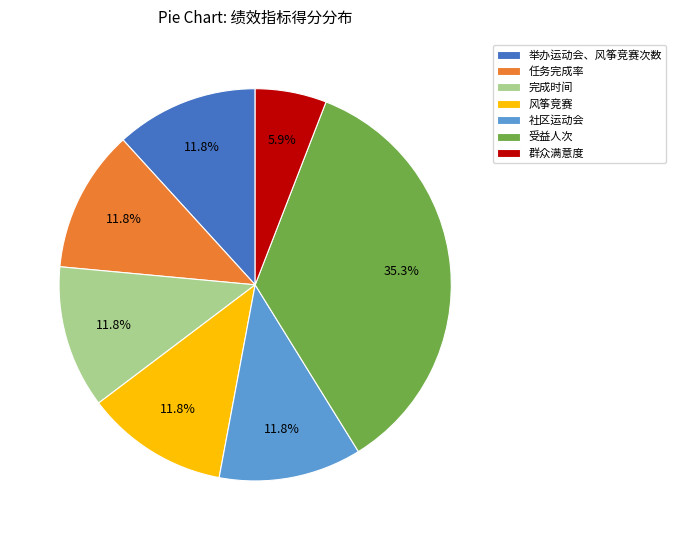

What is the ratio of the value at 完成时间 to the value at 风筝竞赛?

1.0